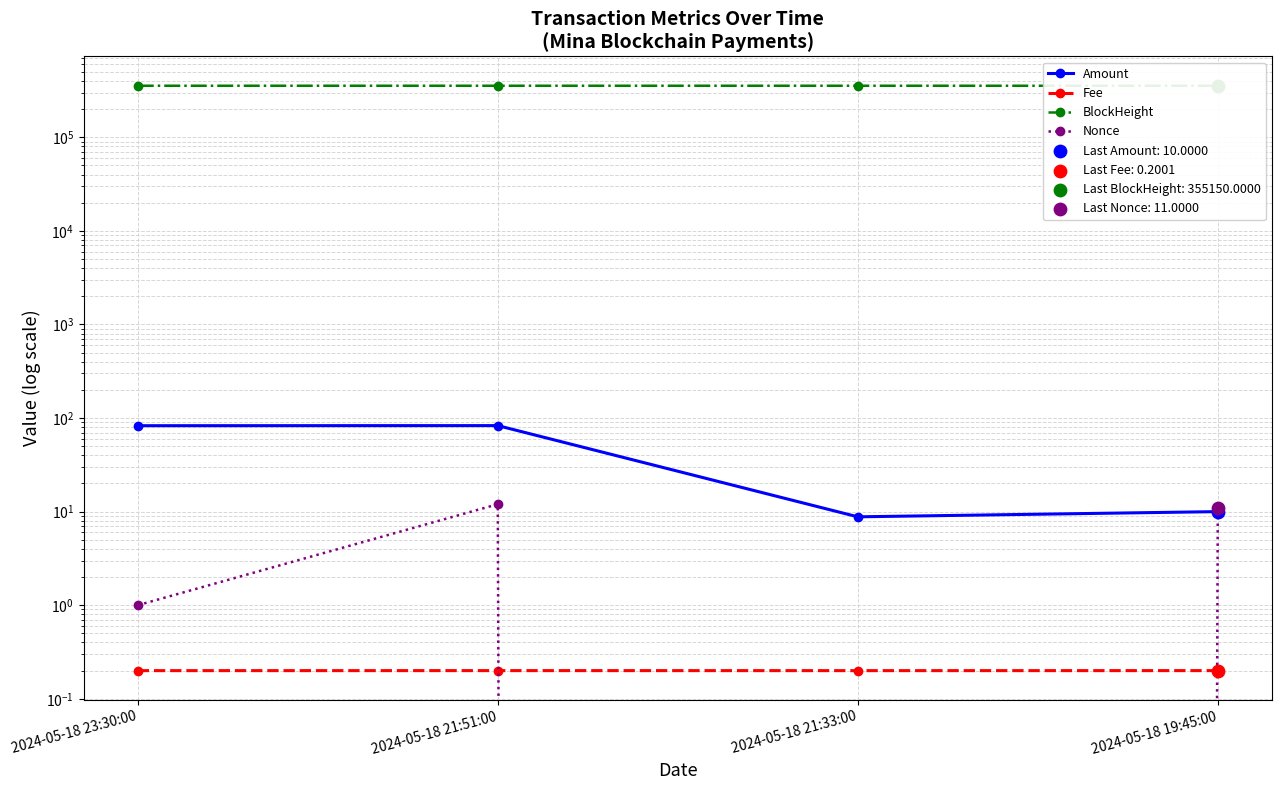

Which series reaches the minimum Y coordinate?

Nonce